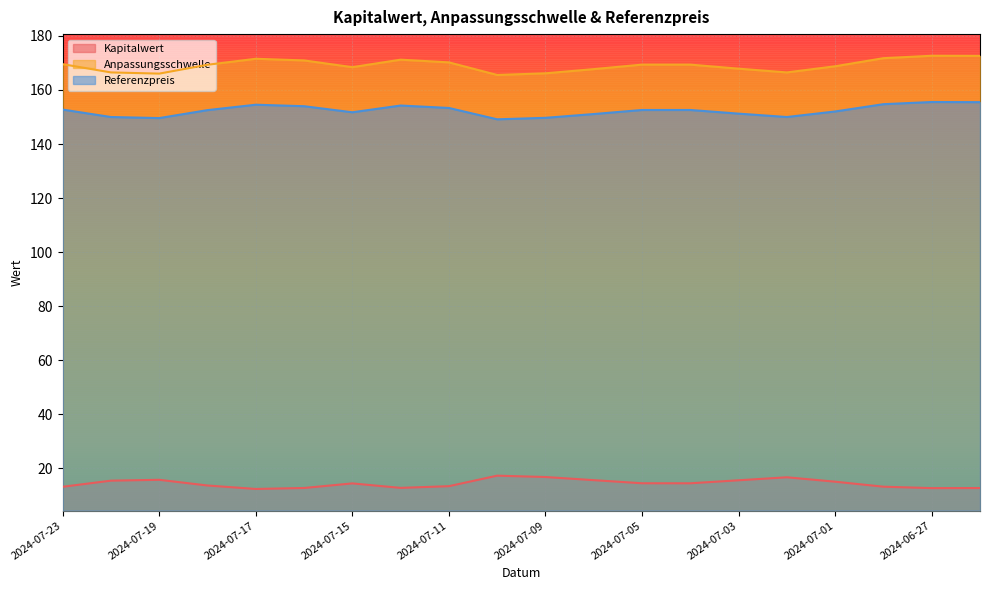

In Referenzpreis, how many points are lower than both neighbors (excluding endpoints)?

4